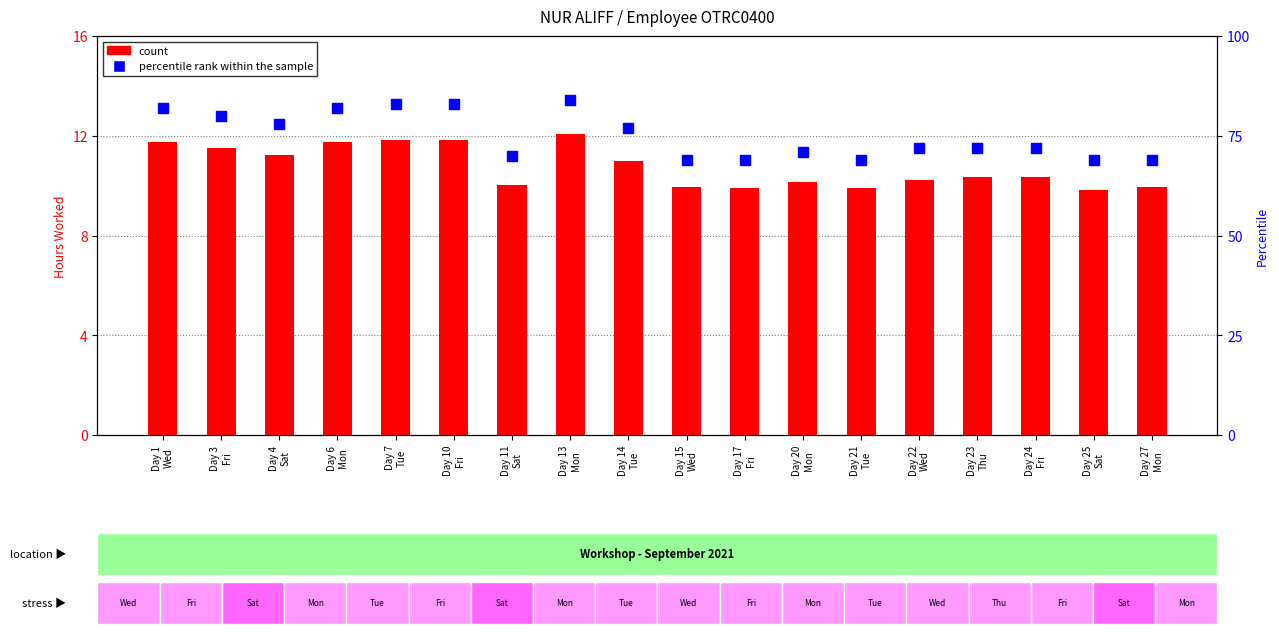

What is the total value across all series at Day 1
Wed?

93.7